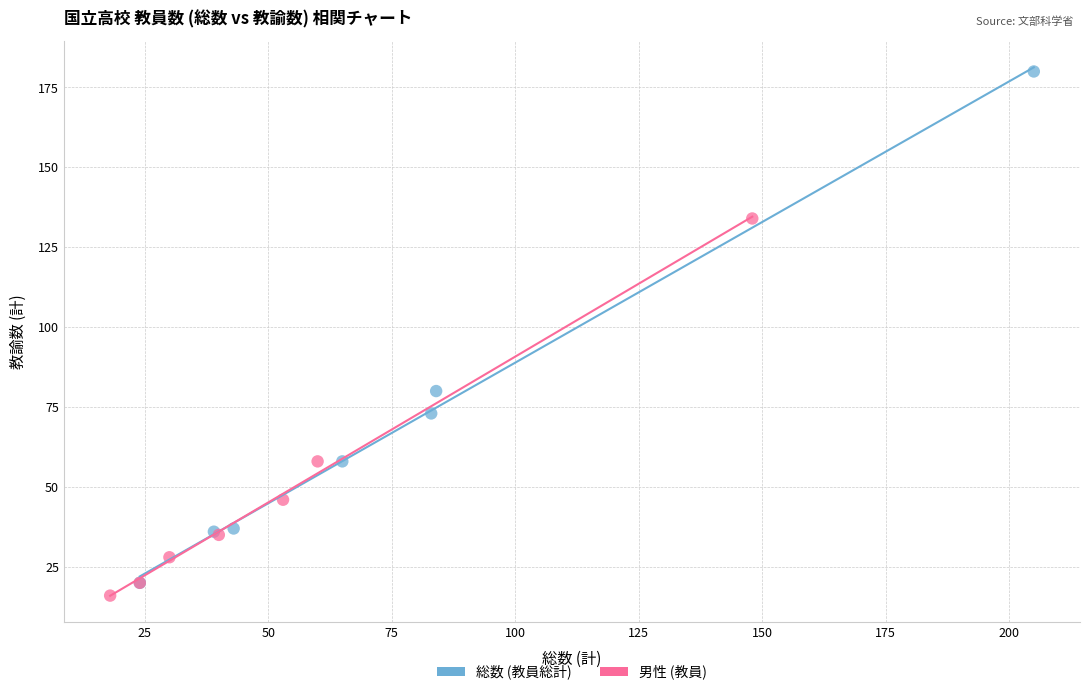

Which series has the largest Y range (max minus min)?

総数 (教員総計)